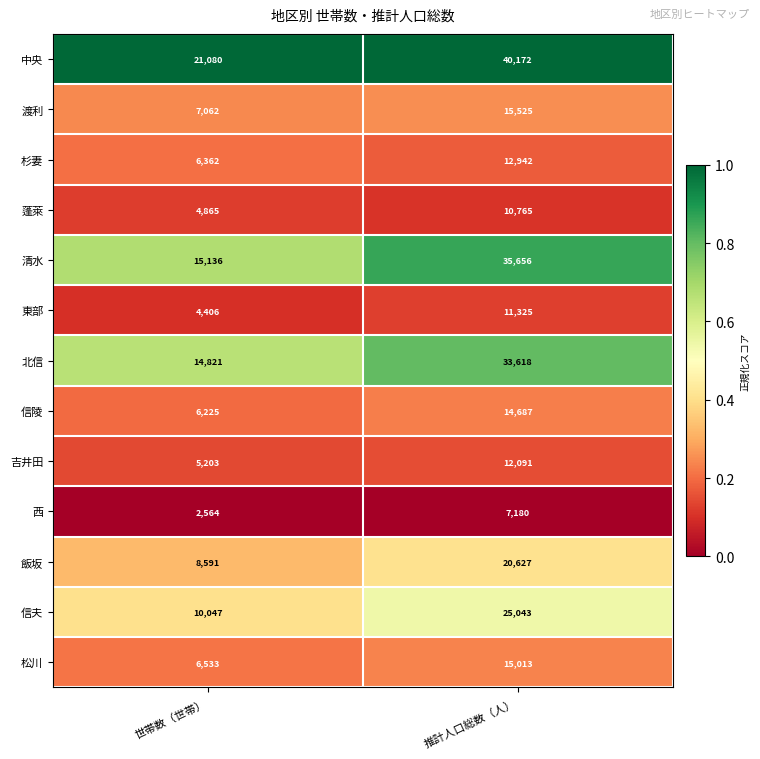

Which series changed the most between 世帯数（世帯） and 推計人口総数（人）?

清水